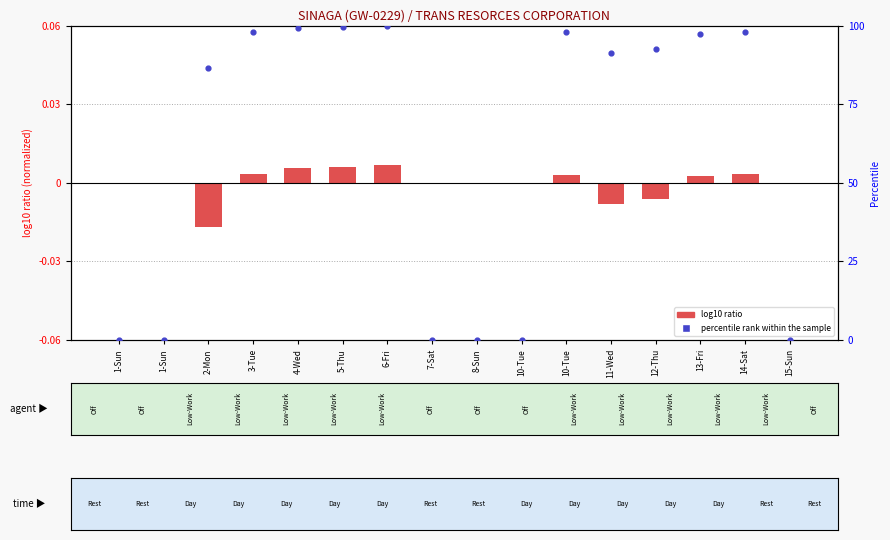

What is the total value across all series at 4-Wed?

100.0